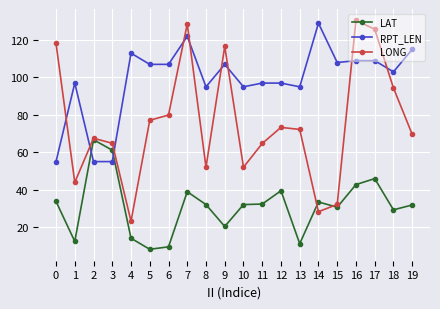

Count the number of categories in the chart.

20